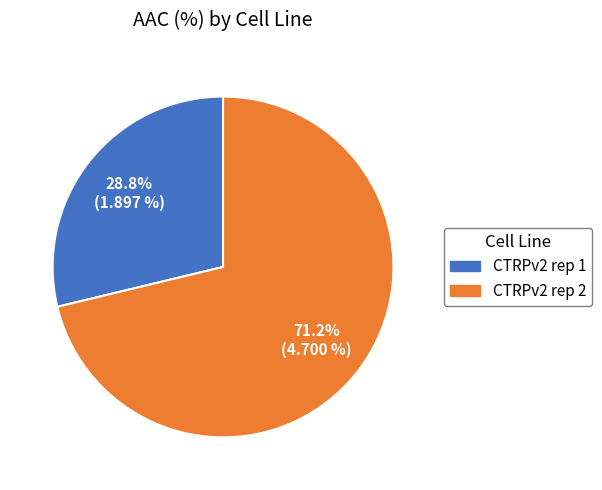

To the nearest percent, what is the difference between the largest and smallest slice percentages?

42%